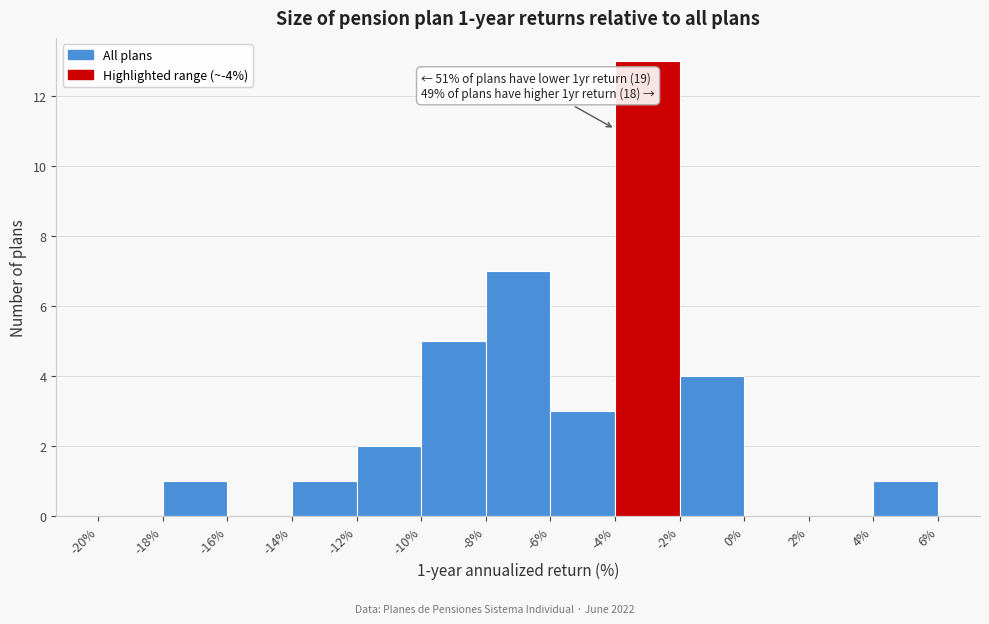

Over which range of the x-axis is the bar tallest?

-4% to -2%